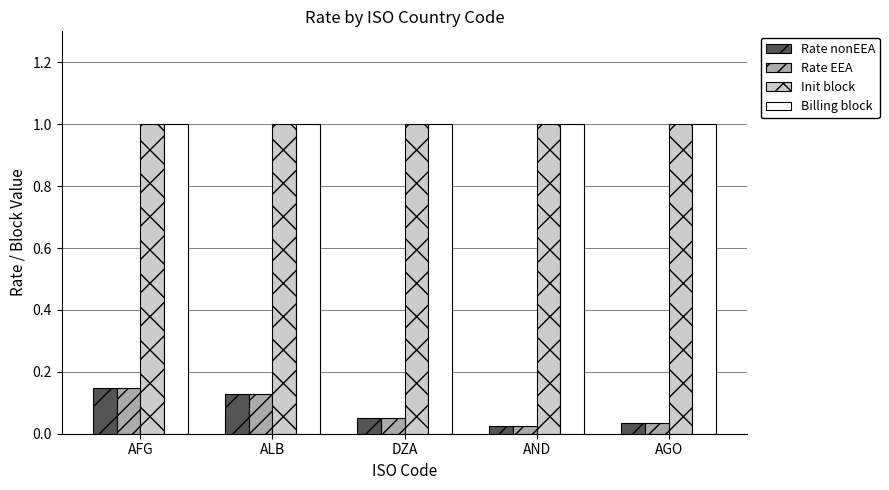

What position from the right is AGO?

1